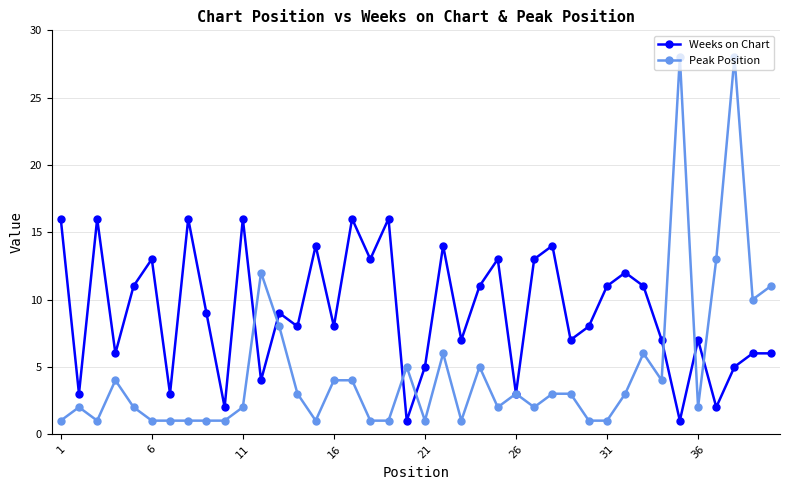

Which series has the largest range (max minus min)?

Peak Position